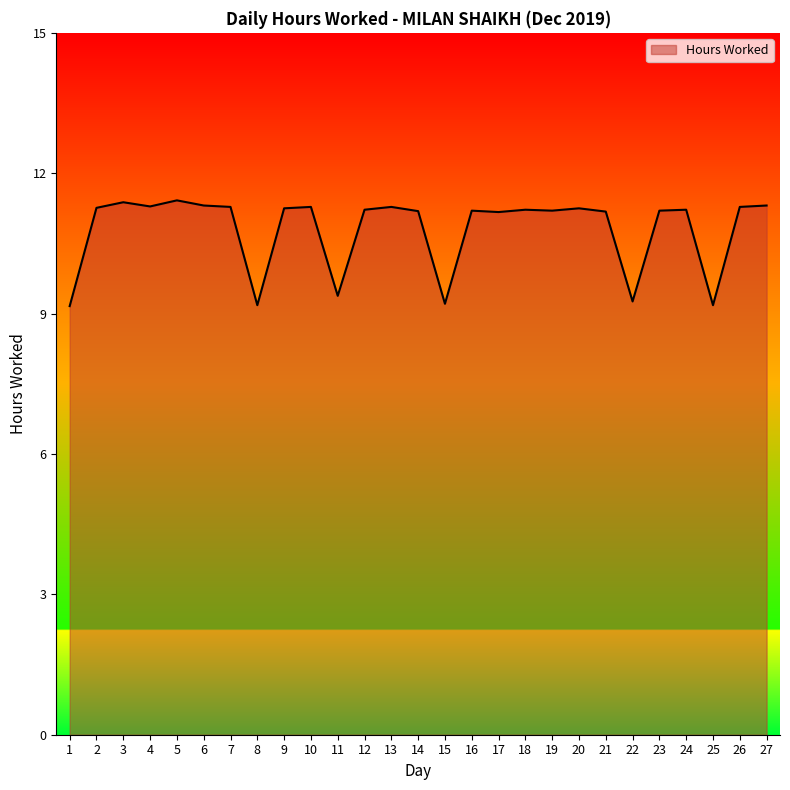

Which has a higher value, 23 or 25?

23